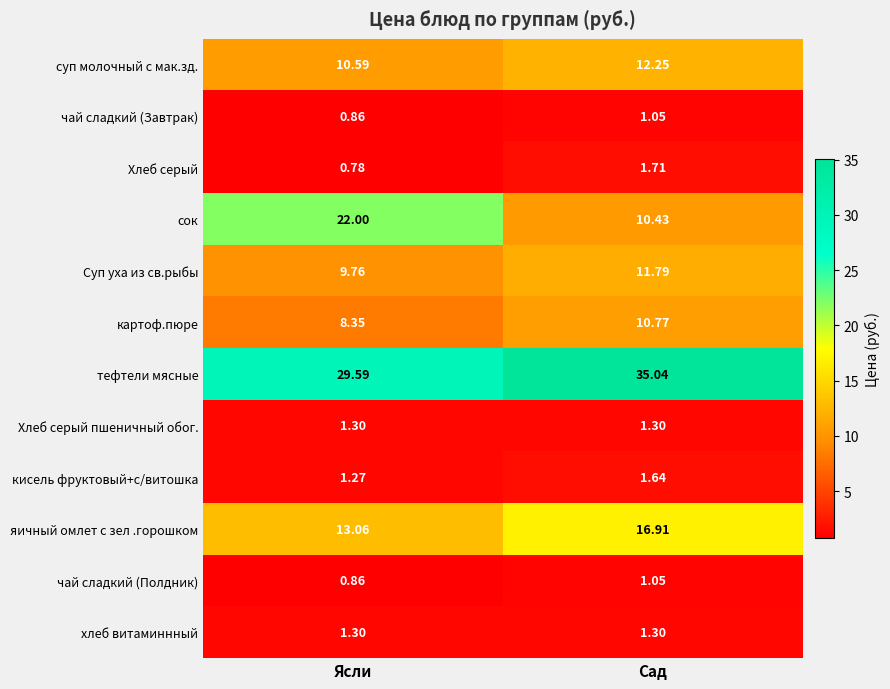

Which series changed the most between Ясли and Сад?

сок